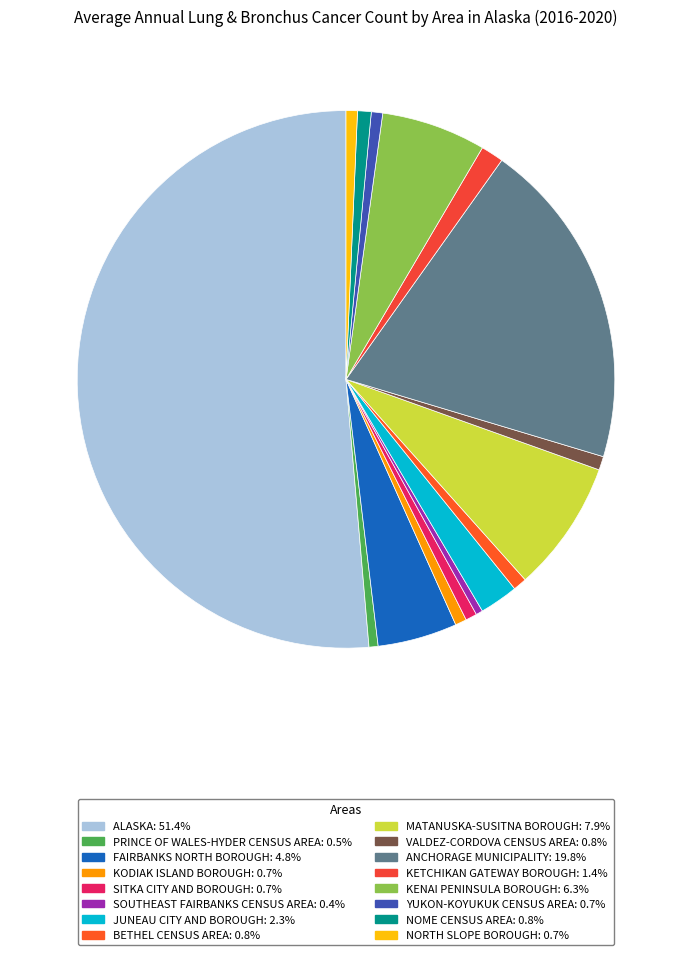

How many slices are in this pie chart?

16